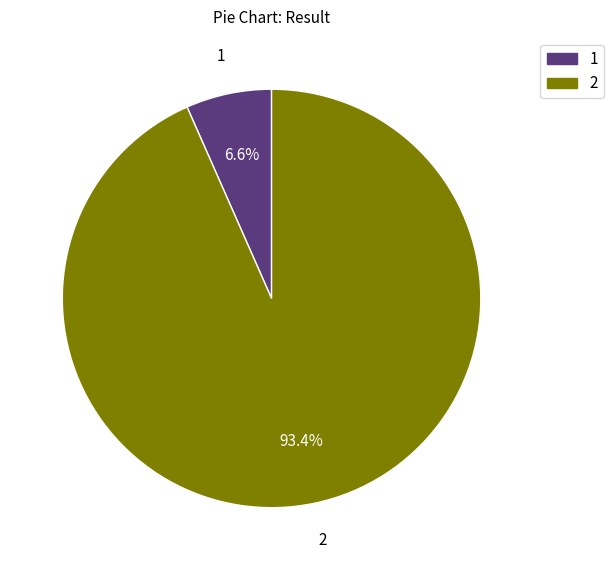

Is it true that 1 is 7% of the pie?

True